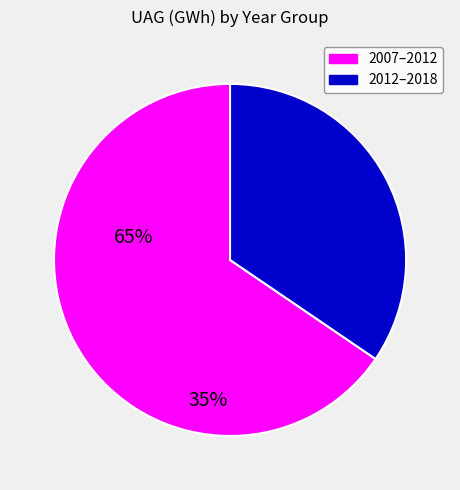

Combined, do 2007–2012 and 2012–2018 account for over 50%?

Yes